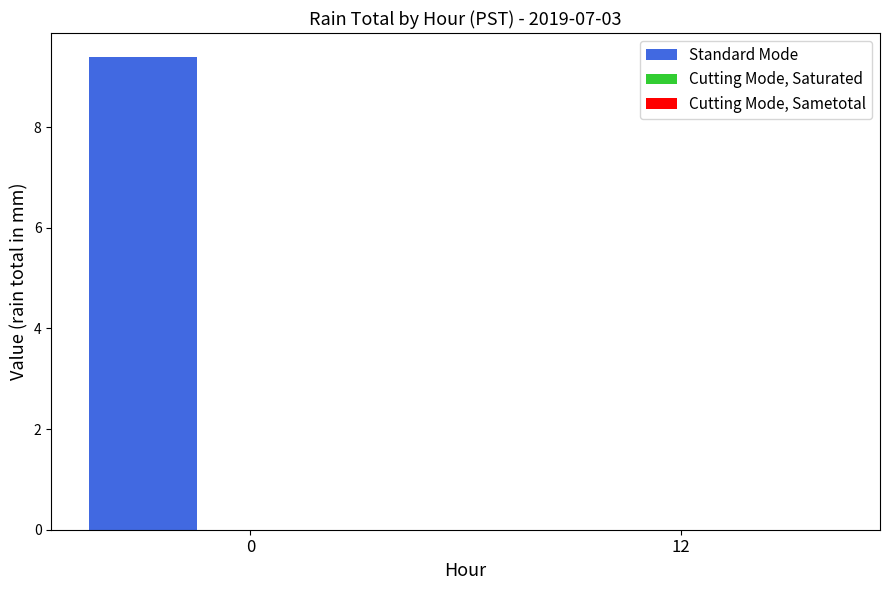

What is the change in value from 0 to 12?

-9.4